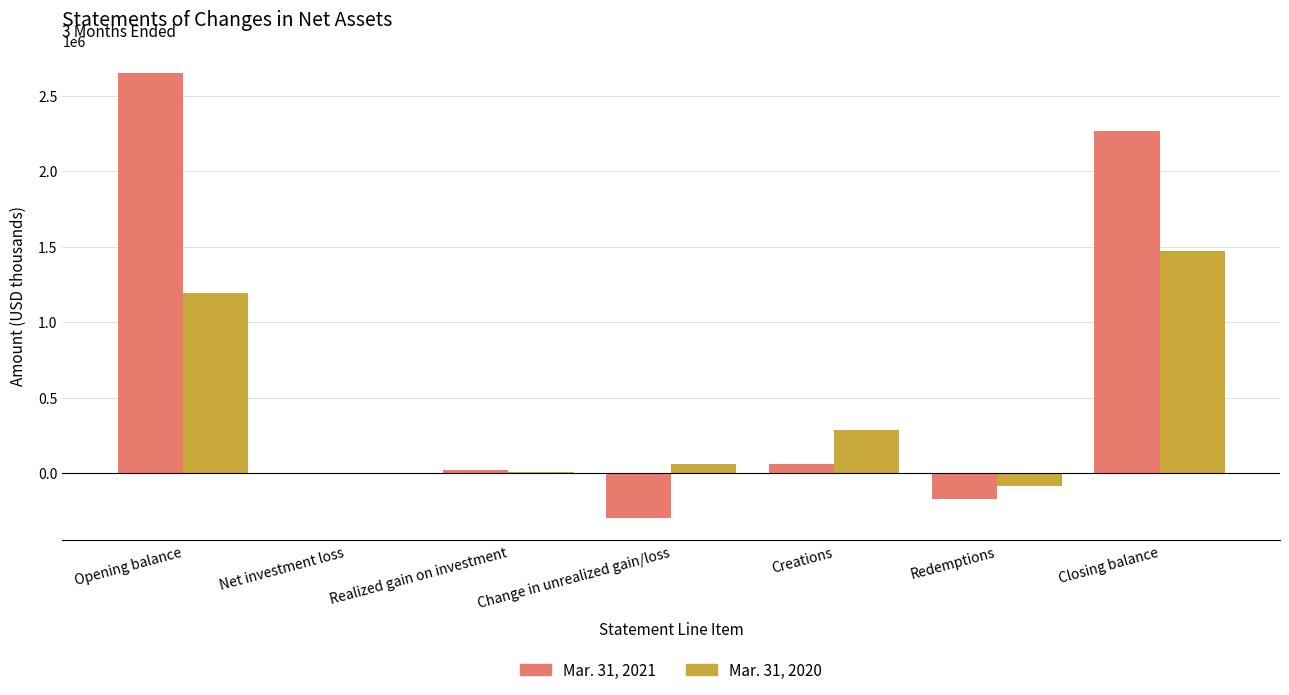

The Mar. 31, 2021 series shows 1222025 at Opening balance. True or false?

False